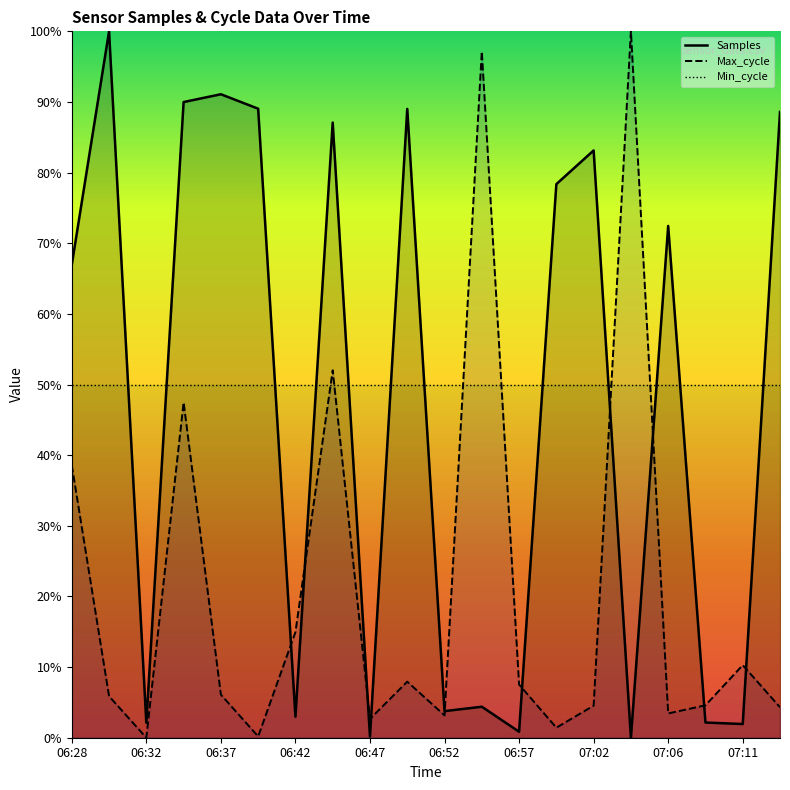

What is the sum of all Max_cycle values?

412.2